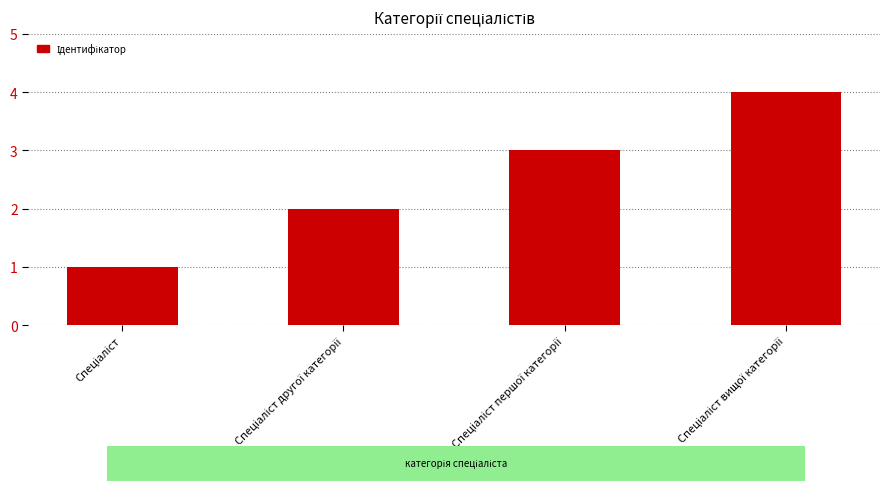

Reading left to right, extract all data points from this chart.

1	2	3	4